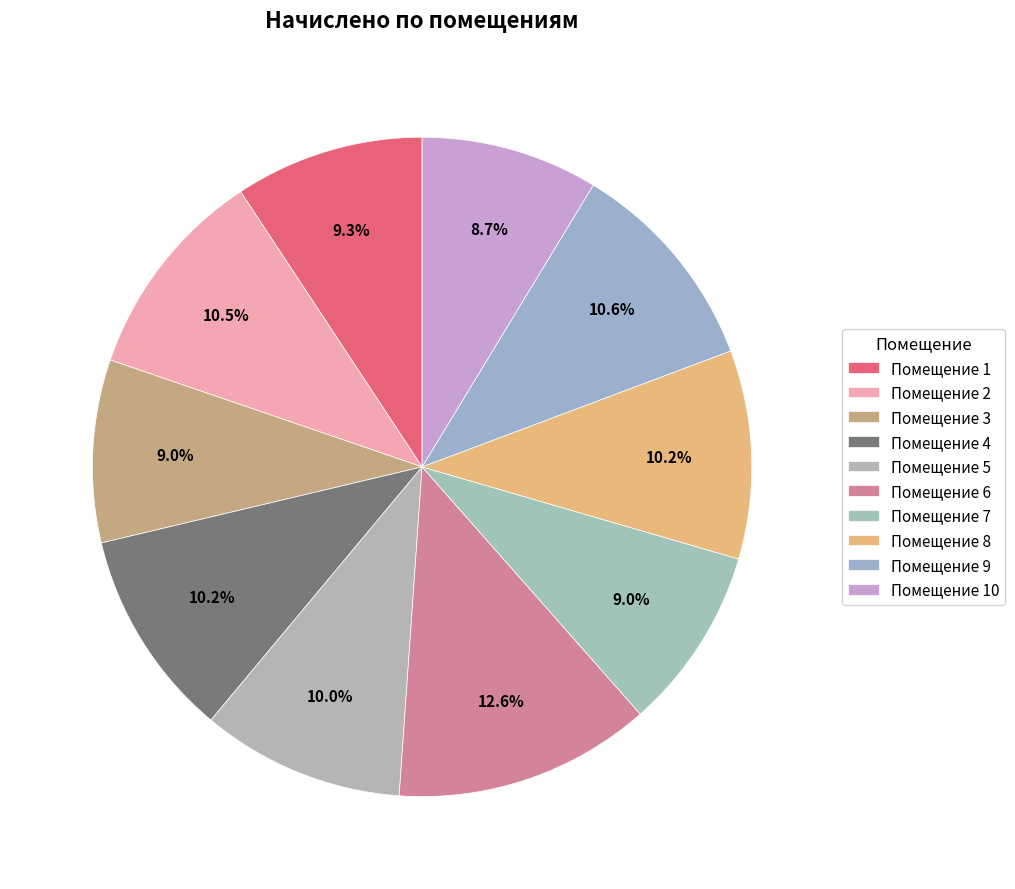

How many segments does this pie chart have?

10